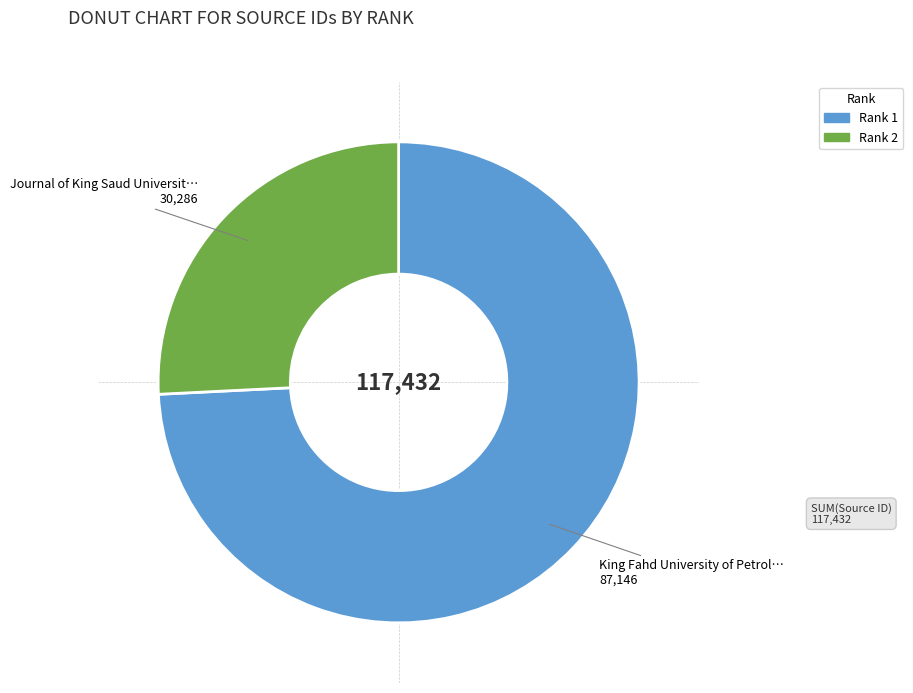

Is there any slice that represents more than half of the pie?

Yes